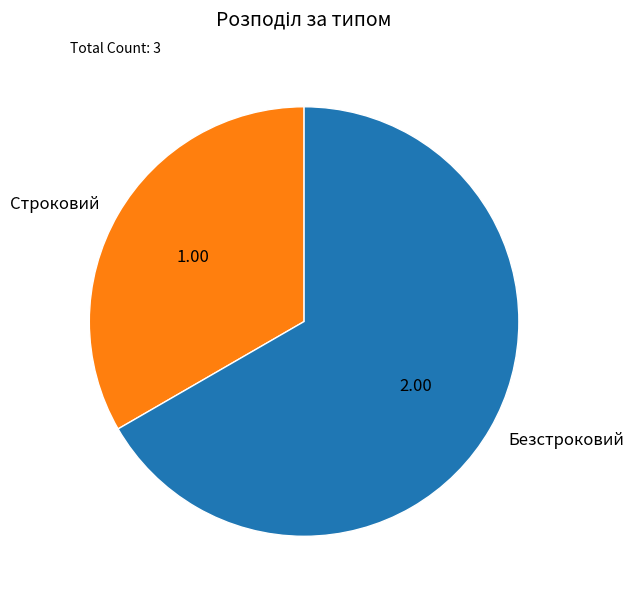

Do Безстроковий and Строковий together represent more than half of the pie?

Yes